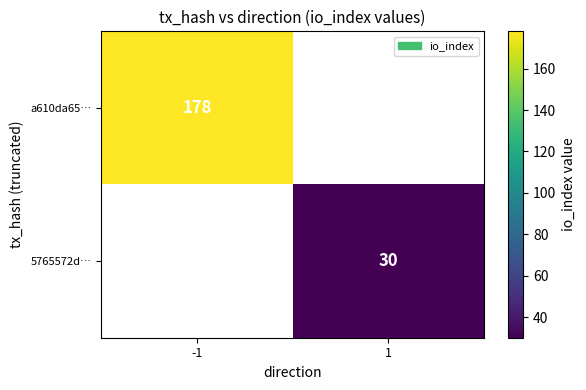

Is it true that 5765572d… equals 8.7 at 1?

False